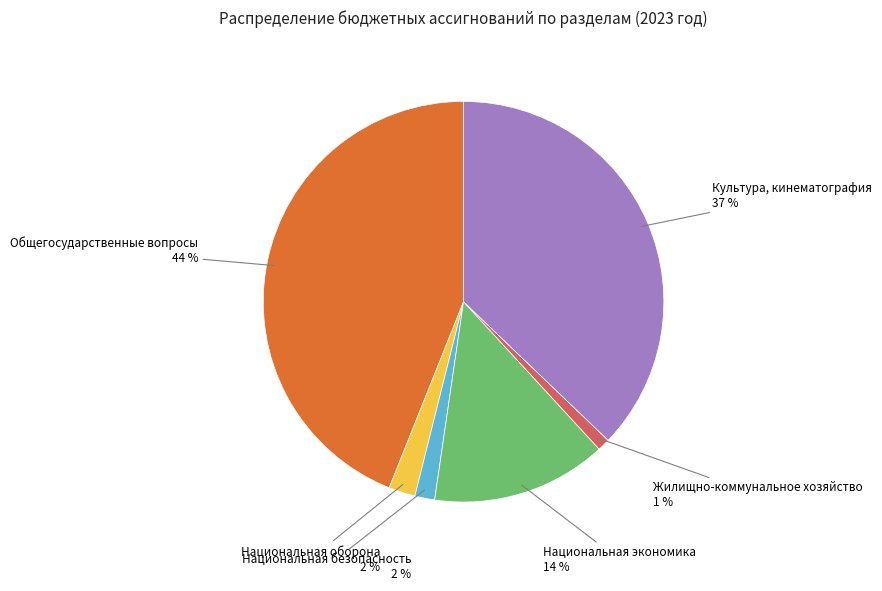

Is the sum of Общегосударственные вопросы and Национальная экономика greater than half?

Yes